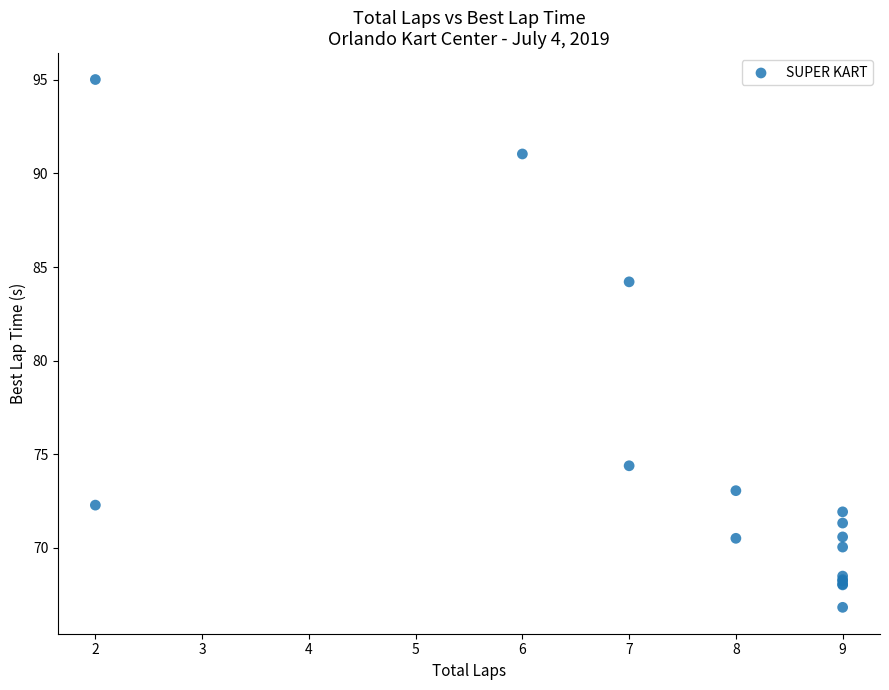

What Y value in the scatter plot is closest to 80?

84.2